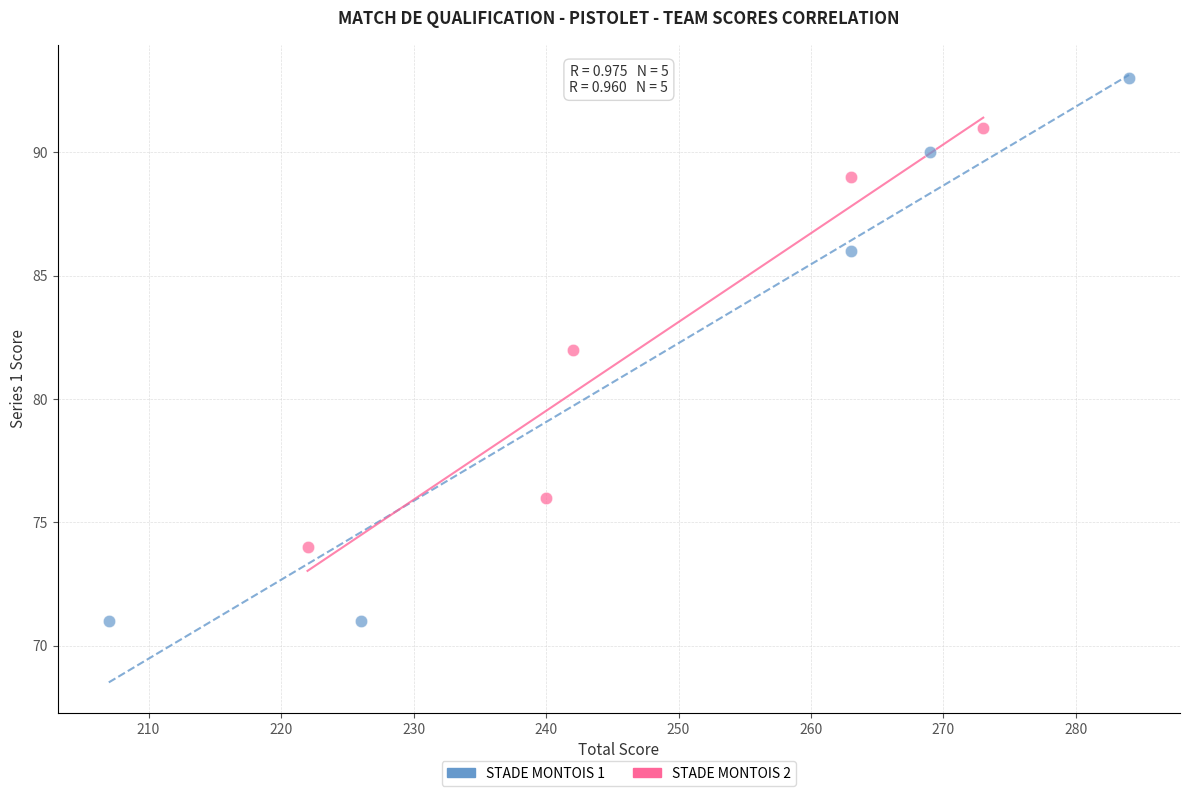

Which series has the largest Y range (max minus min)?

STADE MONTOIS 1